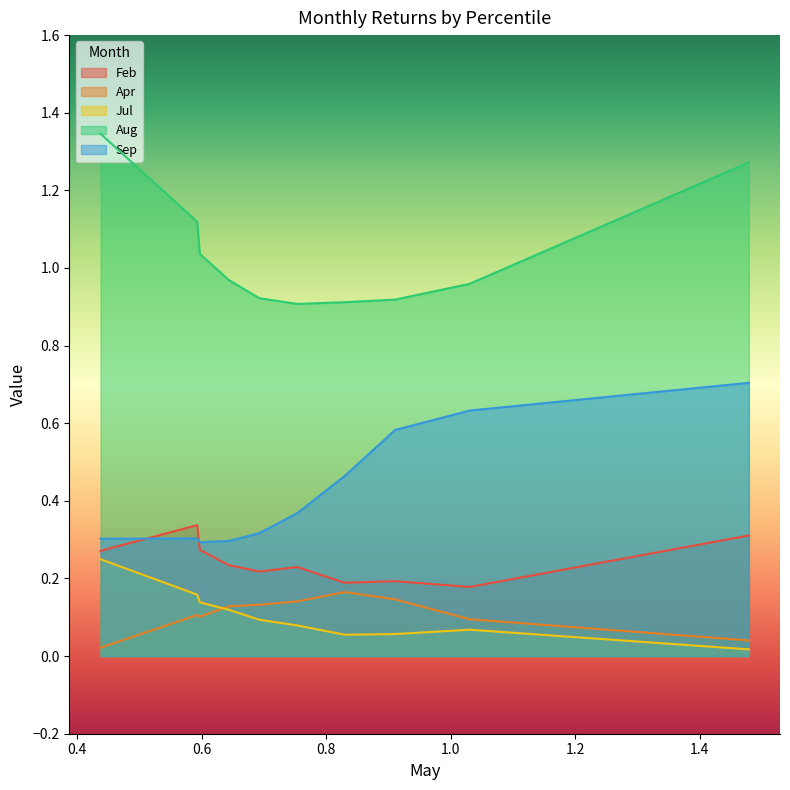

What is the value of the Aug point at the 7th from the left?

0.9